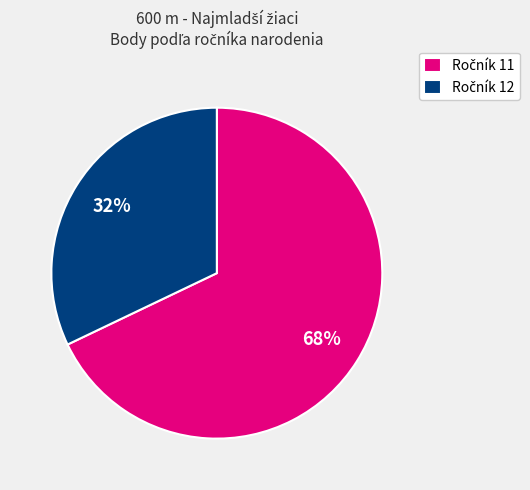

Count the number of slices in the pie.

2